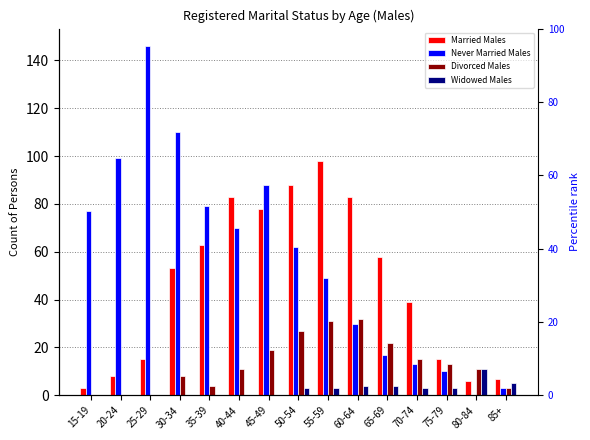

What is the difference between the maximum and minimum values in the Never Married Males series?

146